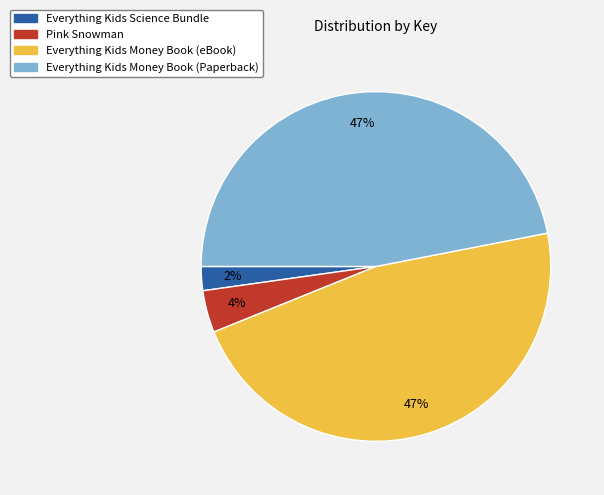

To the nearest percent, what is the average slice percentage?

25%